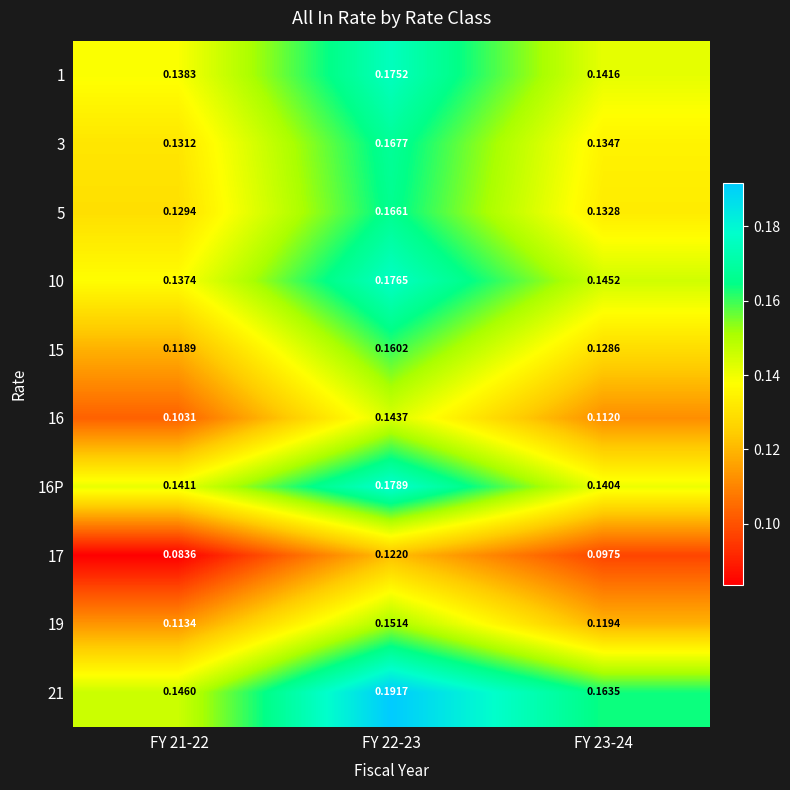

Is the value of 19 at FY 23-24 greater than the value of 16 at FY 23-24?

Yes